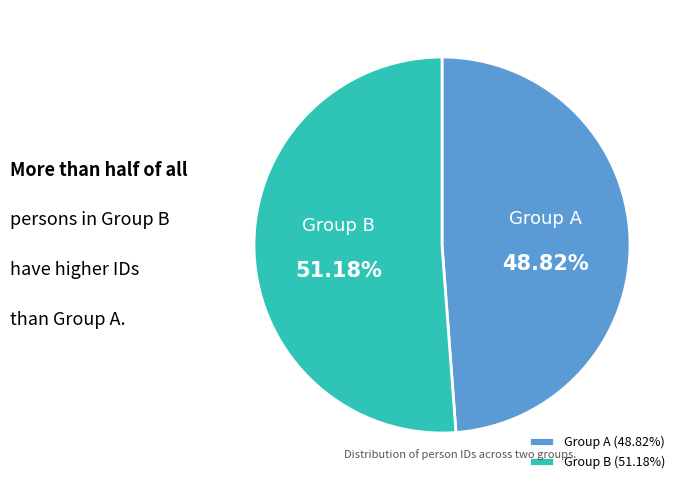

Do Group A and Group B together represent more than half of the pie?

Yes